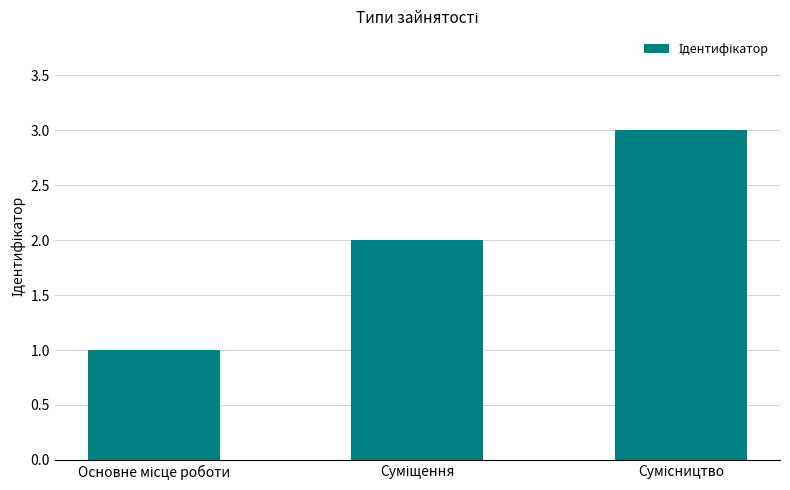

What is the maximum value shown in the chart?

3